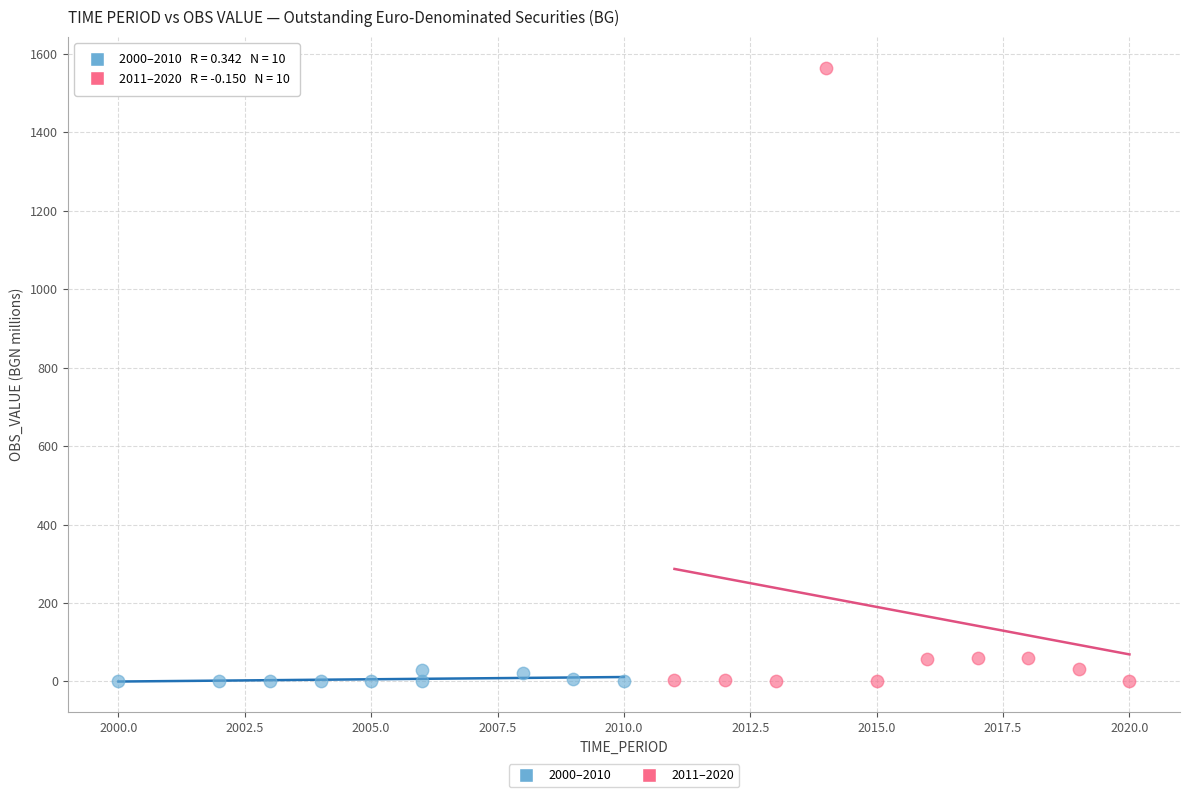

Which series contains the highest Y value?

2011–2020